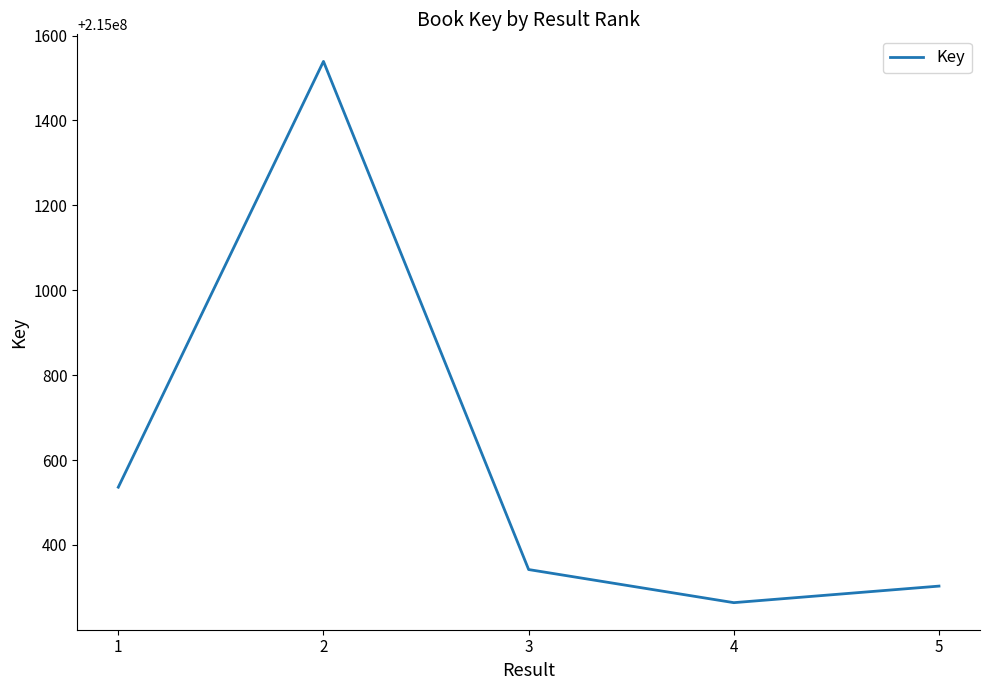

Reading left to right, list all the values displayed in this chart.

215000536	215001539	215000342	215000264	215000303